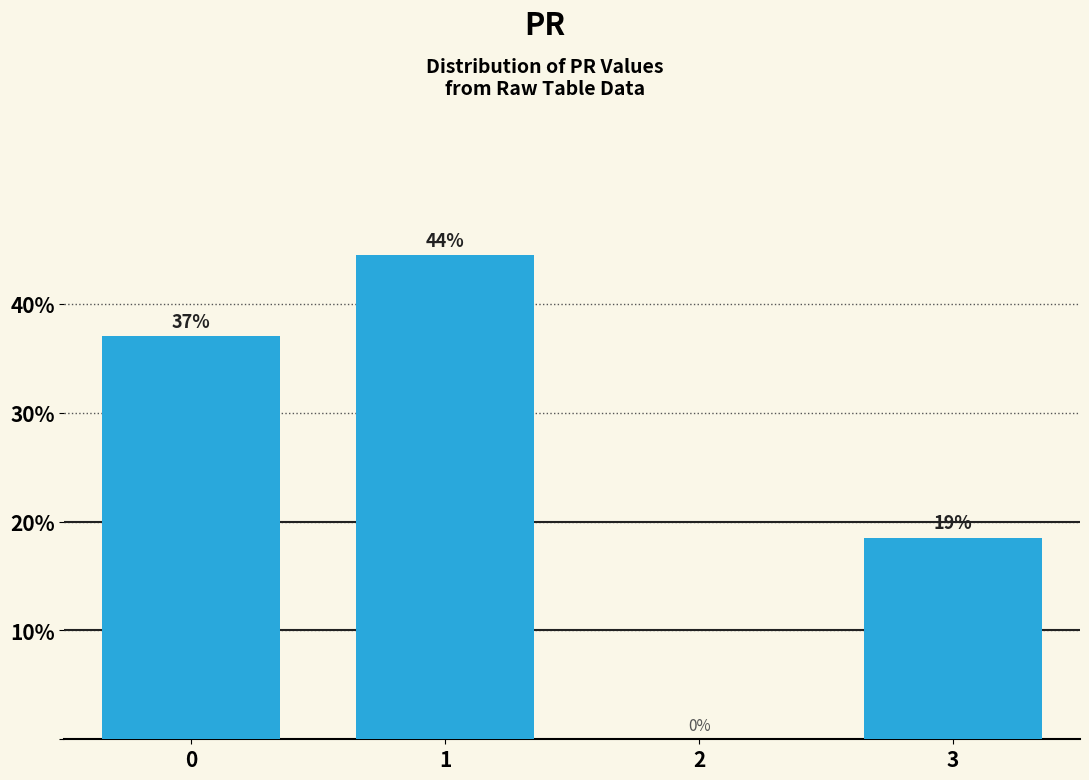

What is the change in value from 0 to 2?

-37.0